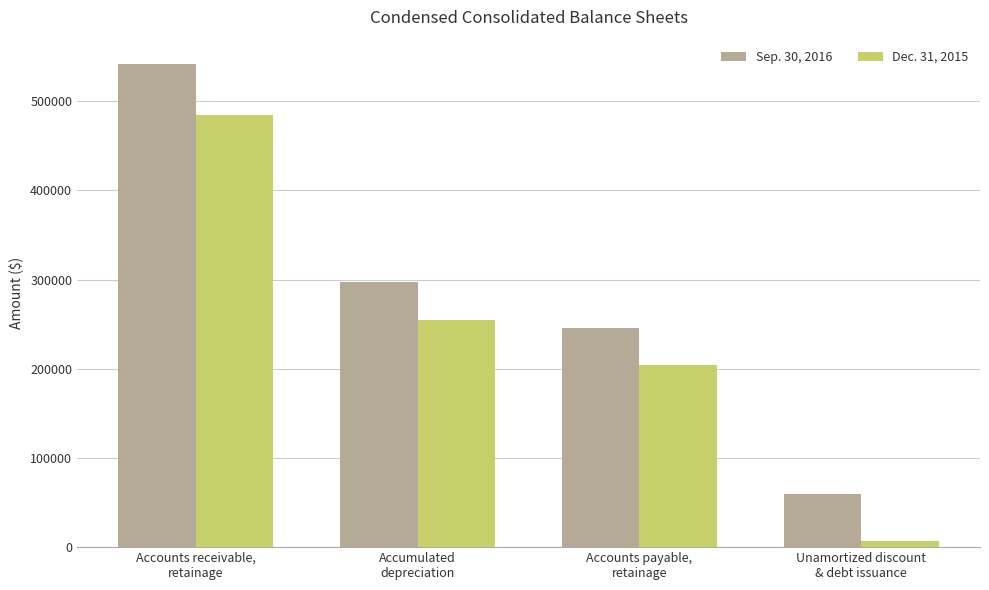

Rank the series by their average value, from lowest to highest.

Dec. 31, 2015, Sep. 30, 2016